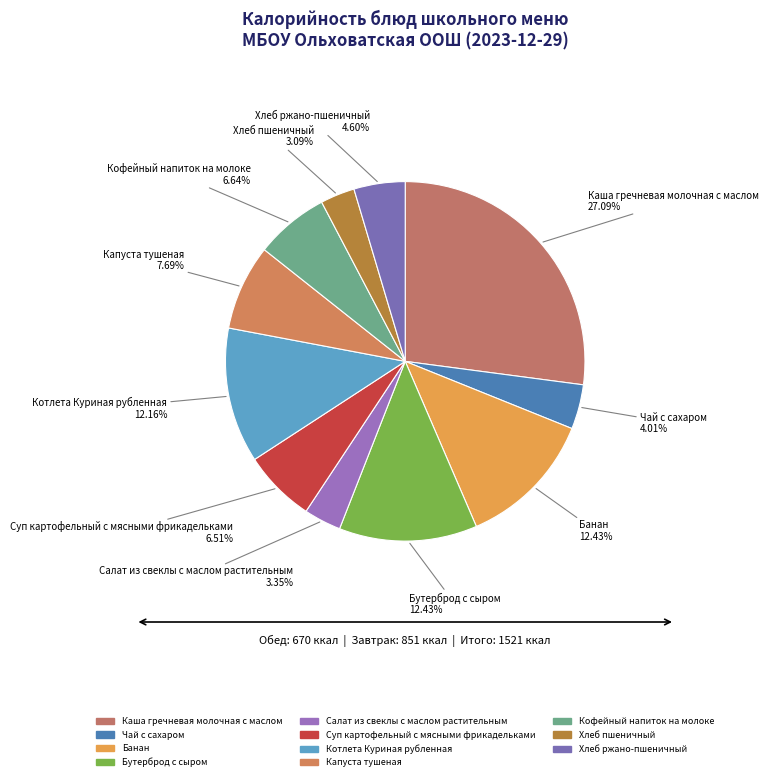

Count the number of slices in the pie.

11